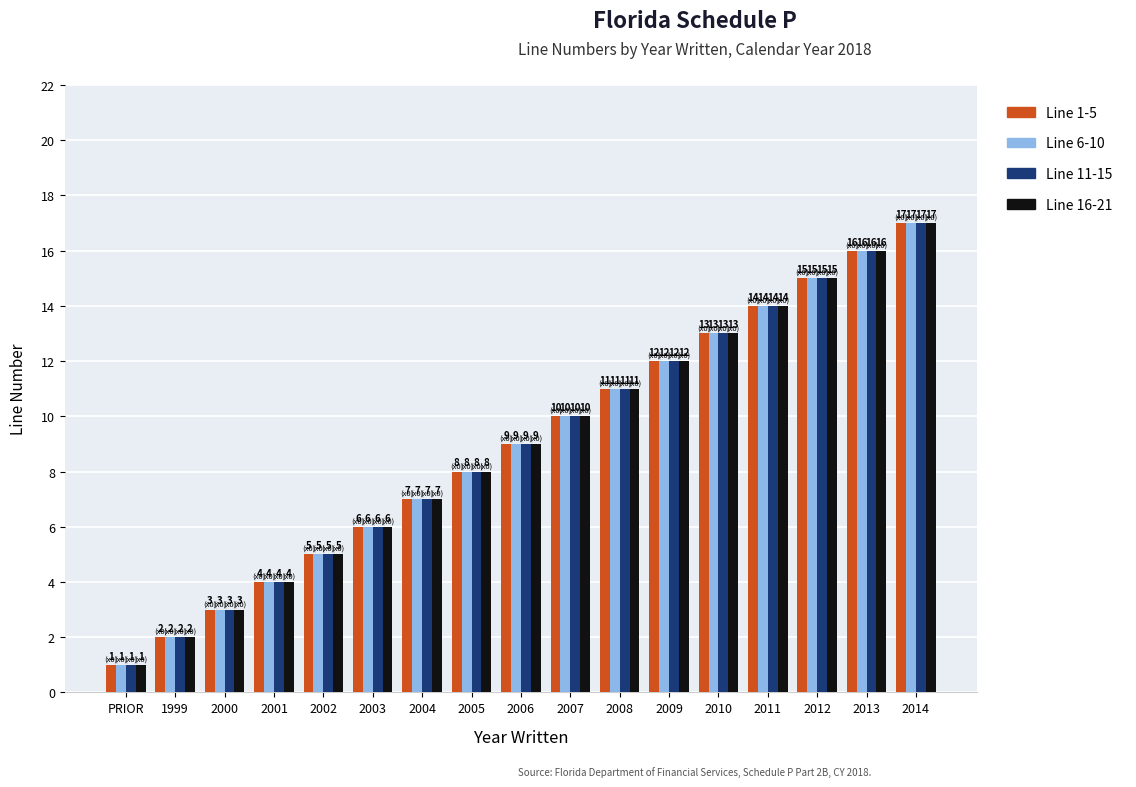

What is the value of the Line 6-10 bar at the 10th from the left?

10